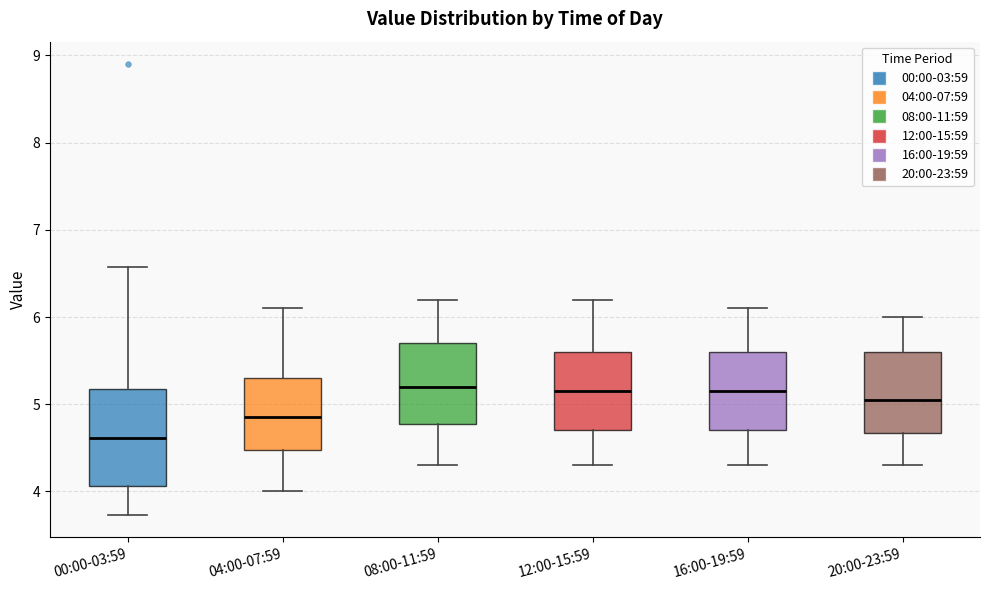

Reading left to right, read every box against the y-axis: the position of its median line, the range the box covers, and the ends of its whiskers. The values are not printed on the chart, so give them approximately, as read against the axis.

00:00-03:59: median 4.6, box 4.1 to 5.2, whiskers 3.7 to 6.6
04:00-07:59: median 4.9, box 4.5 to 5.3, whiskers 4.0 to 6.1
08:00-11:59: median 5.2, box 4.8 to 5.7, whiskers 4.3 to 6.2
12:00-15:59: median 5.2, box 4.7 to 5.6, whiskers 4.3 to 6.2
16:00-19:59: median 5.2, box 4.7 to 5.6, whiskers 4.3 to 6.1
20:00-23:59: median 5.1, box 4.7 to 5.6, whiskers 4.3 to 6.0